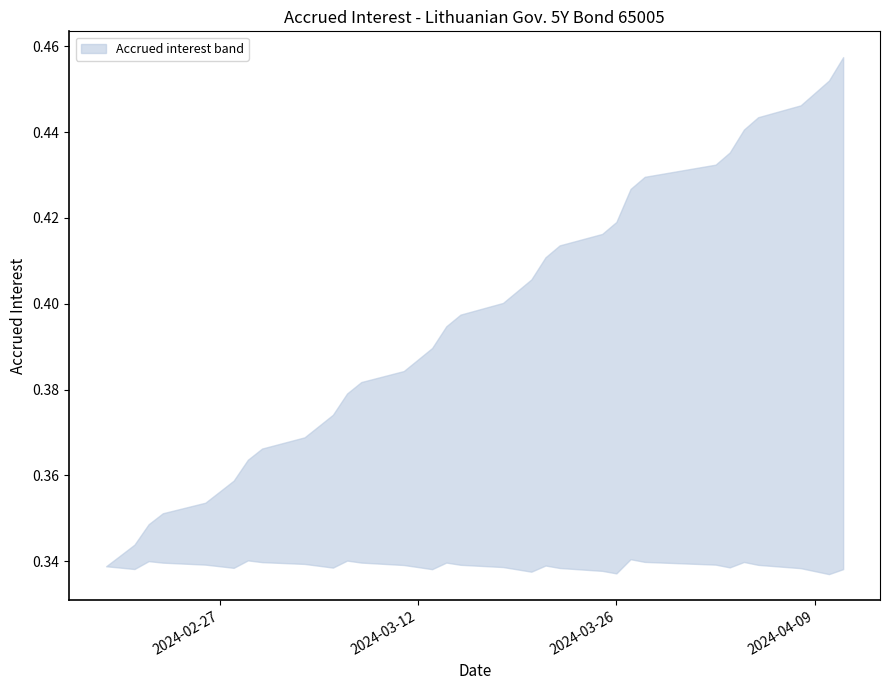

Which series has the largest range (max minus min)?

upper